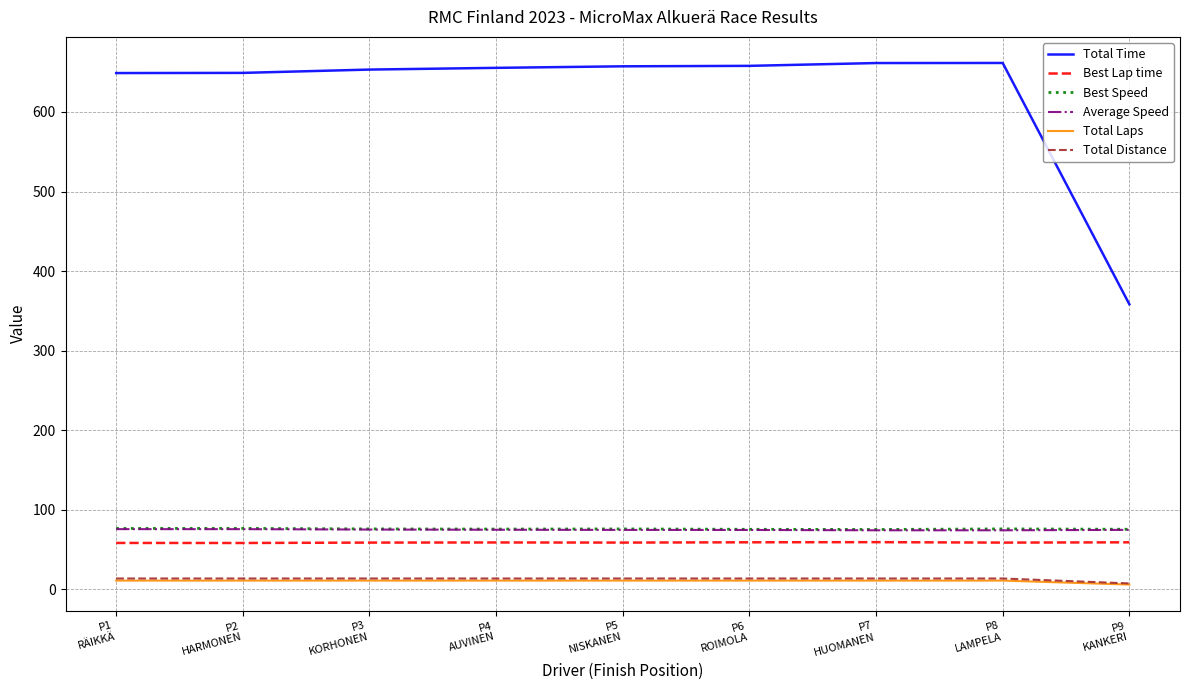

Which series has the widest spread of values?

Total Time